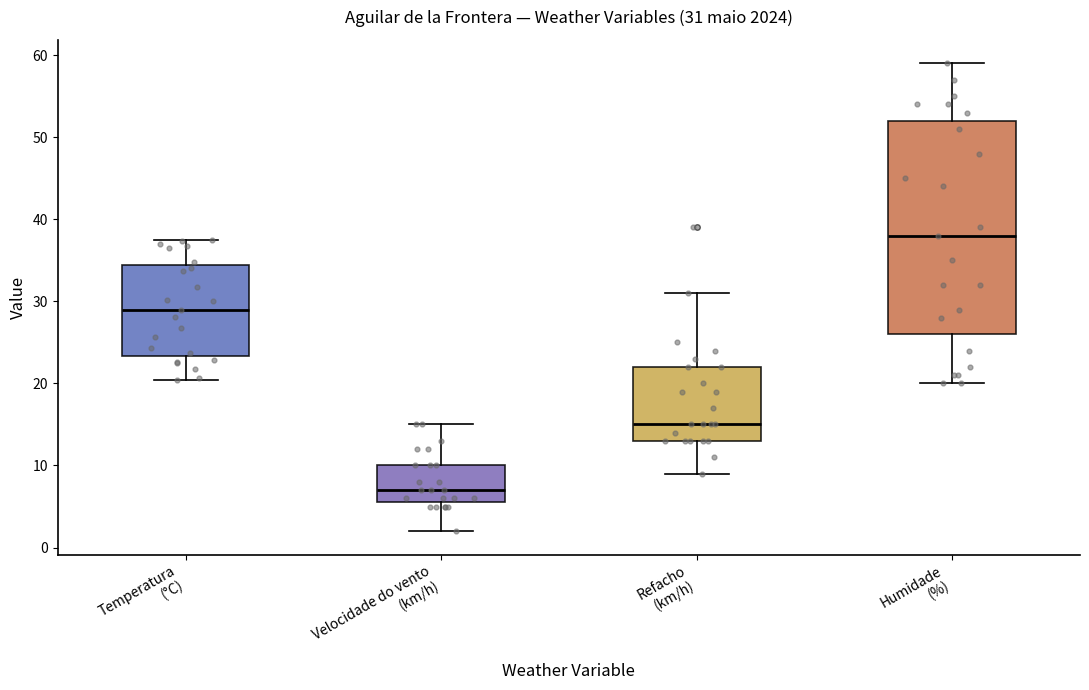

Comparing the boxes themselves (not the whiskers), which one is the tallest?

Humidade (%)